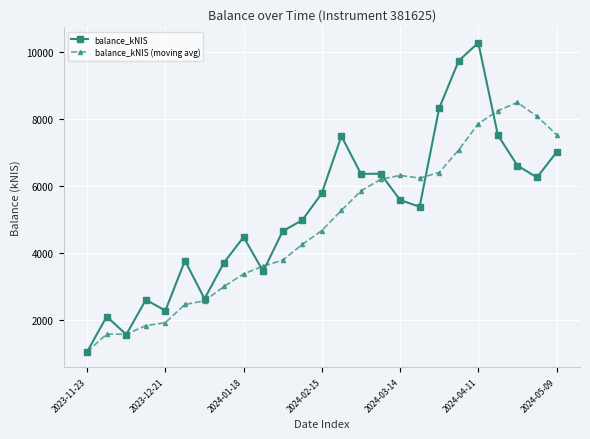

Which series has the largest total across all categories?

balance_kNIS